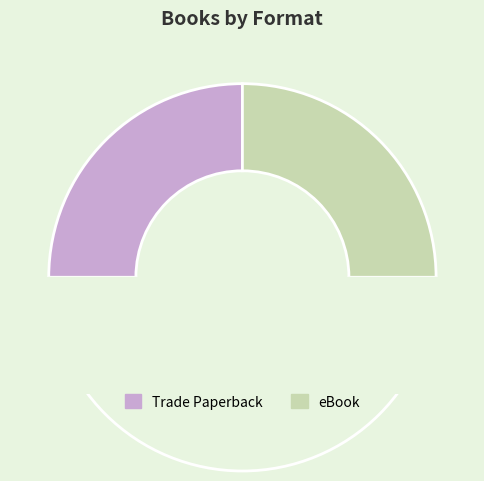

Which slice is the largest?

Trade Paperback